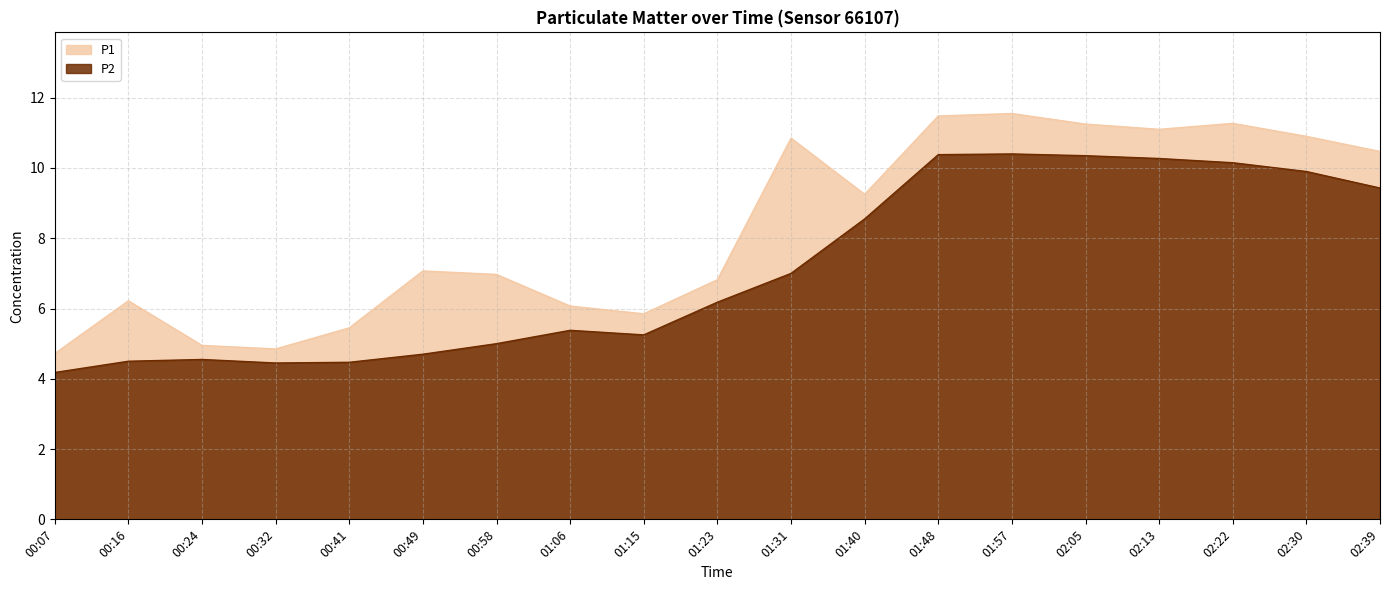

What is the value of the P2 point at the 15th from the left?

10.3